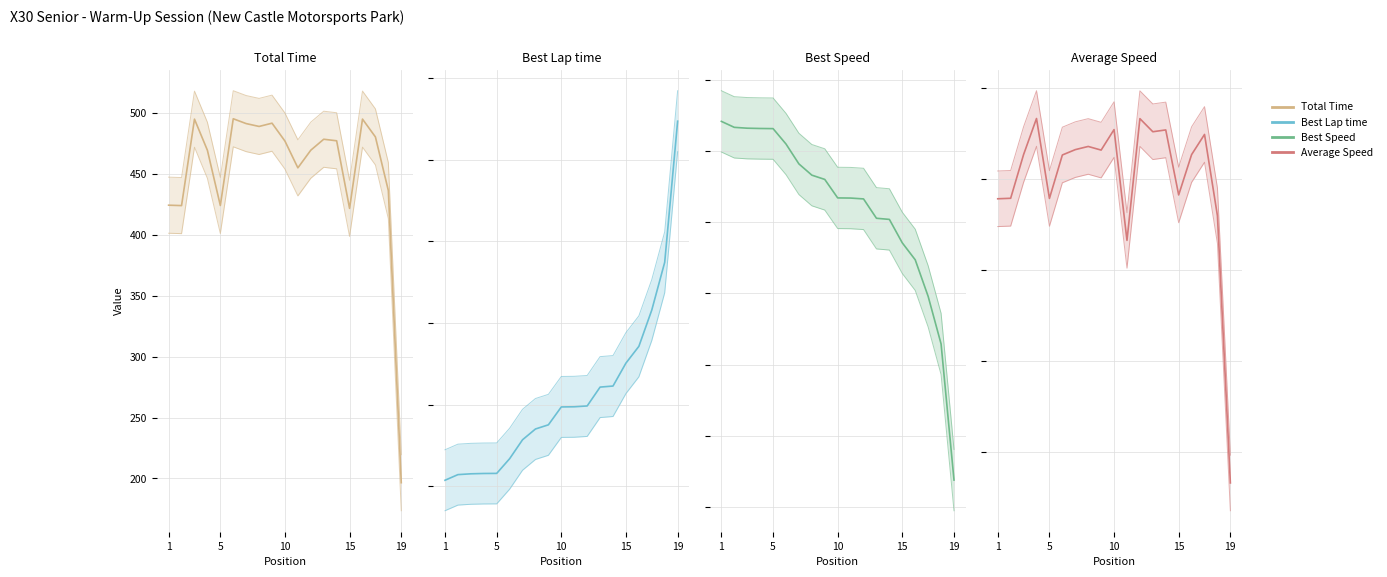

What is the minimum value shown in the chart?

18.3